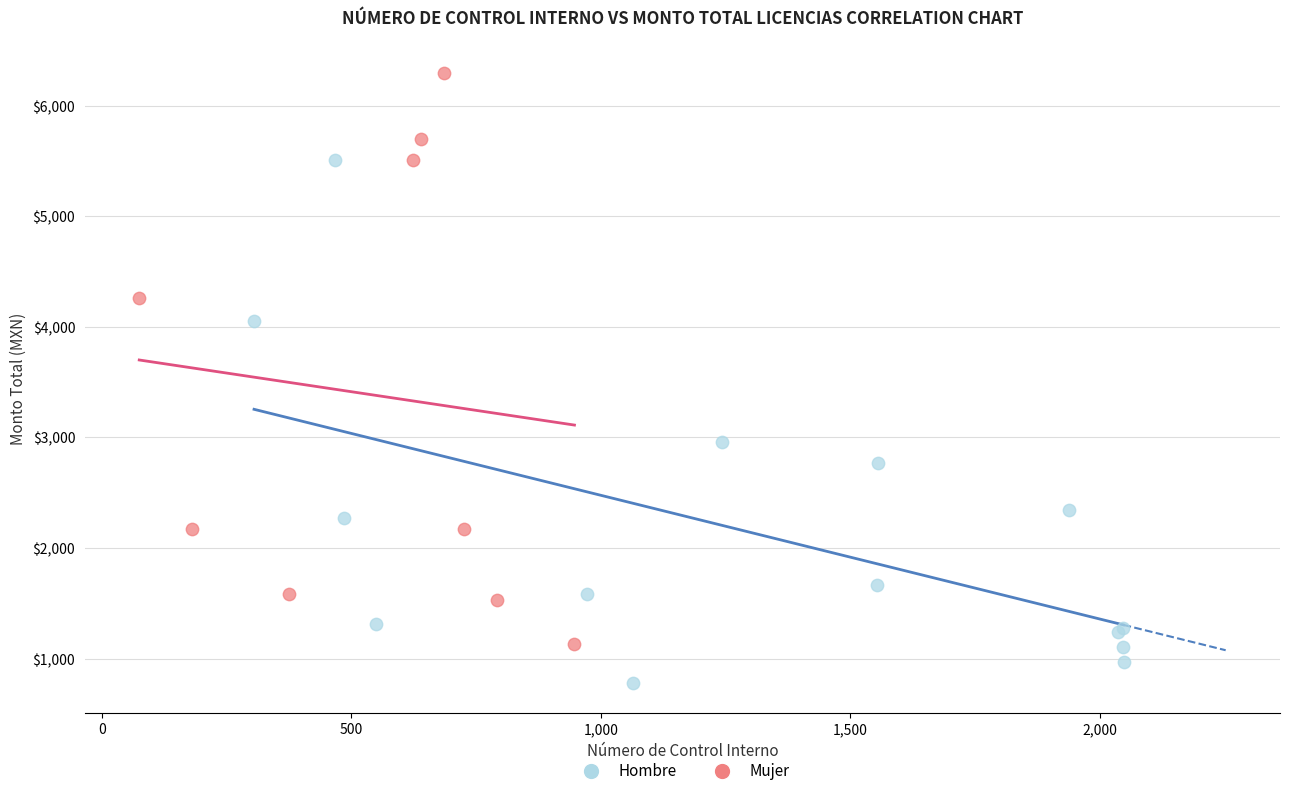

Which series contains the lowest Y value?

Hombre